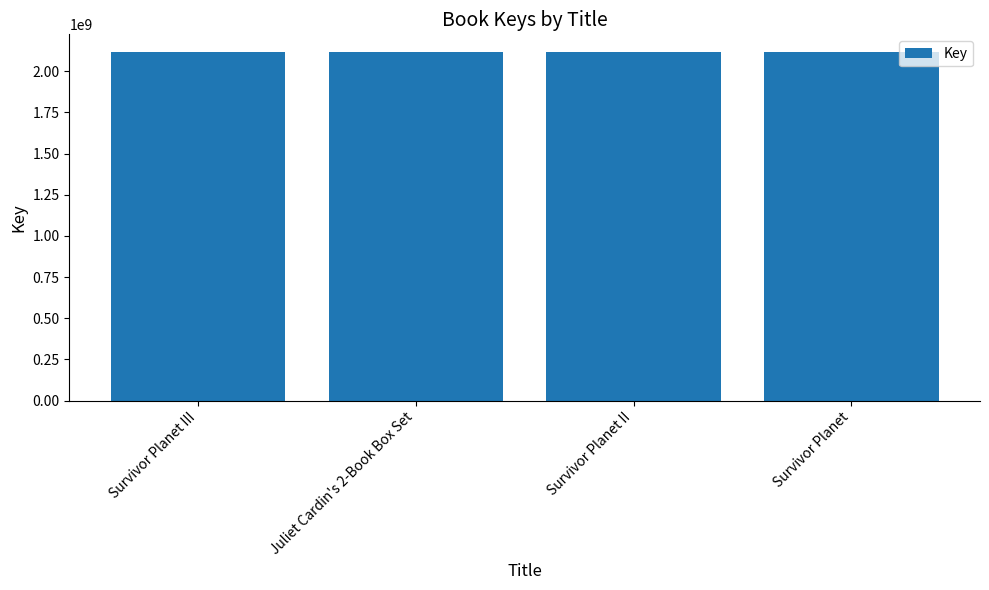

What position from the right is Survivor Planet II?

2